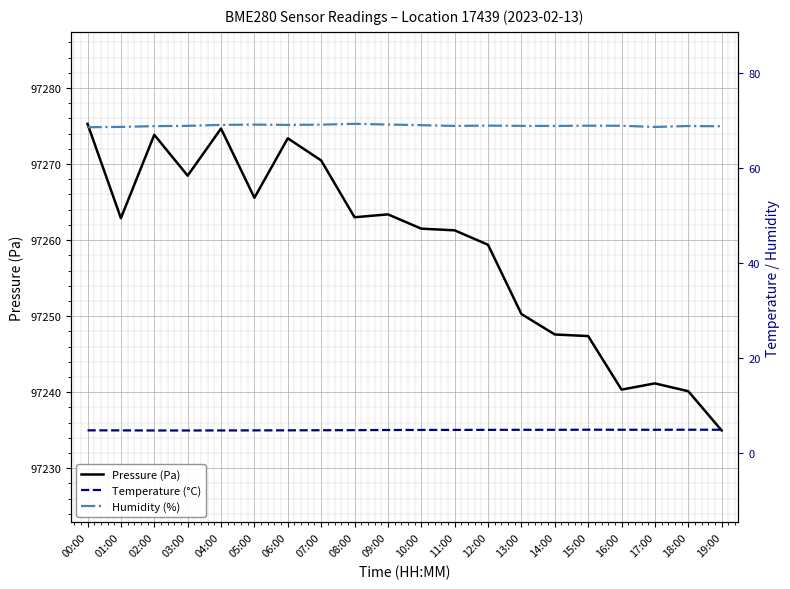

True or false: Temperature (°C) and Pressure (Pa) intersect in this chart.

False